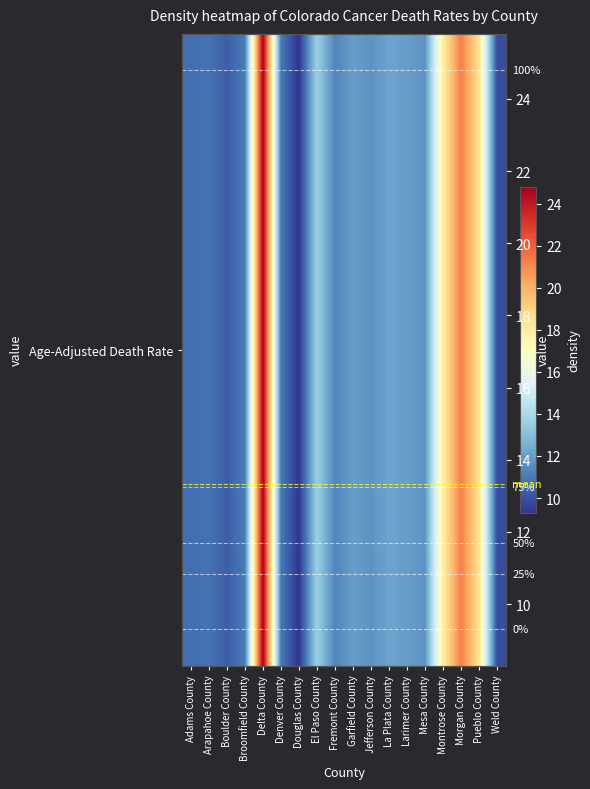

True or false: the data shows 5.8 at Larimer County.

False